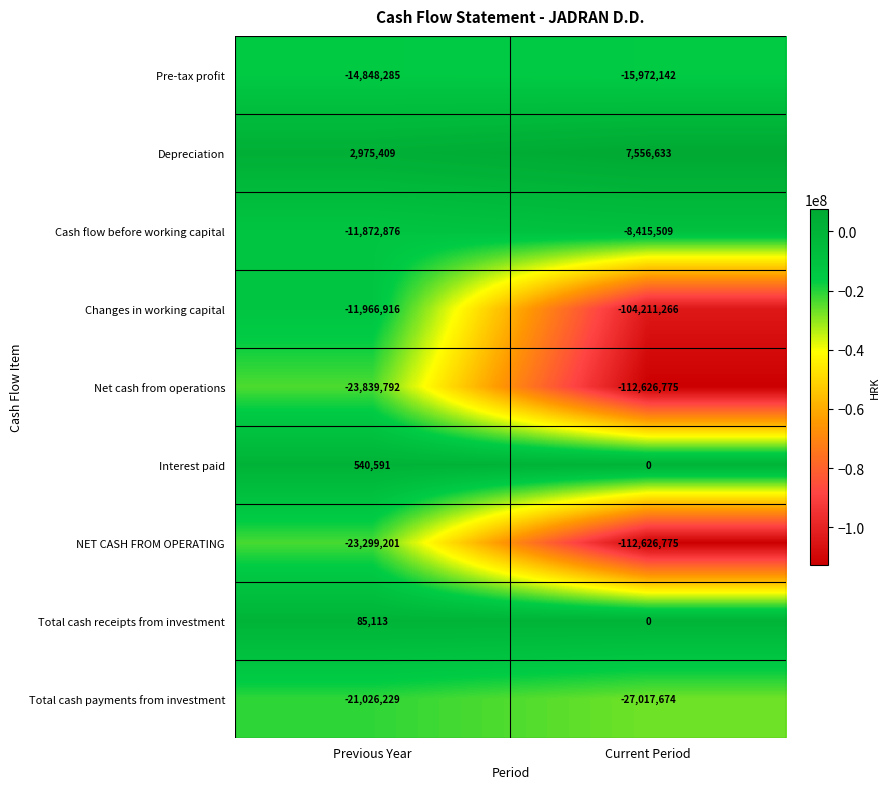

The value of Total cash receipts from investment at Current Period is 0. True or false?

True